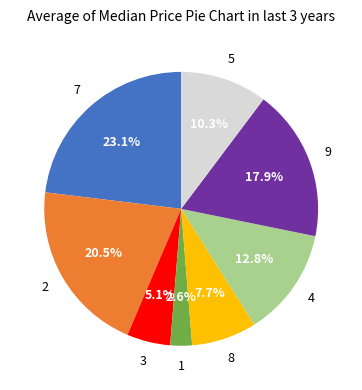

Is there any slice that represents more than half of the pie?

No